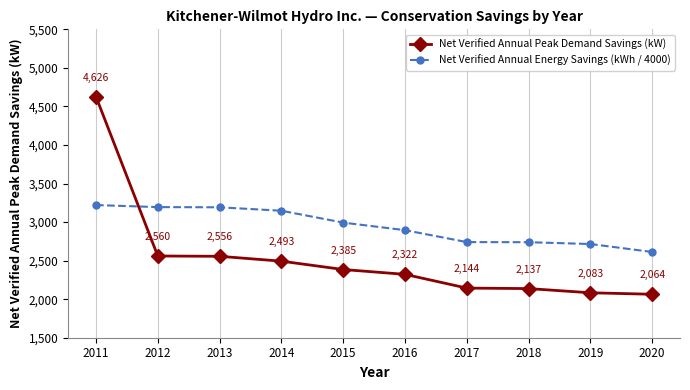

What is the approximate value of Net Verified Annual Peak Demand Savings (kW) at 2013?

2556.0